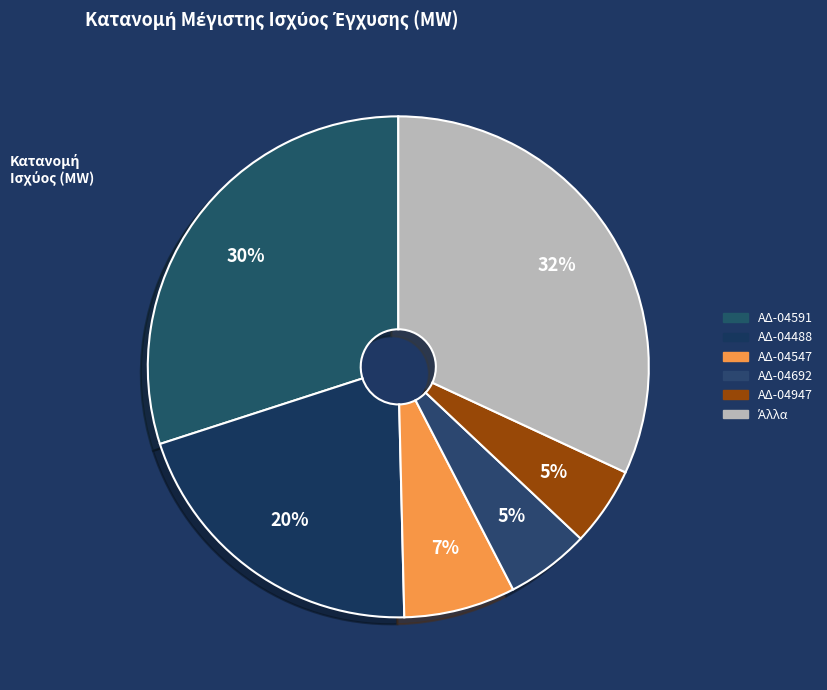

How many slices are in this pie chart?

6